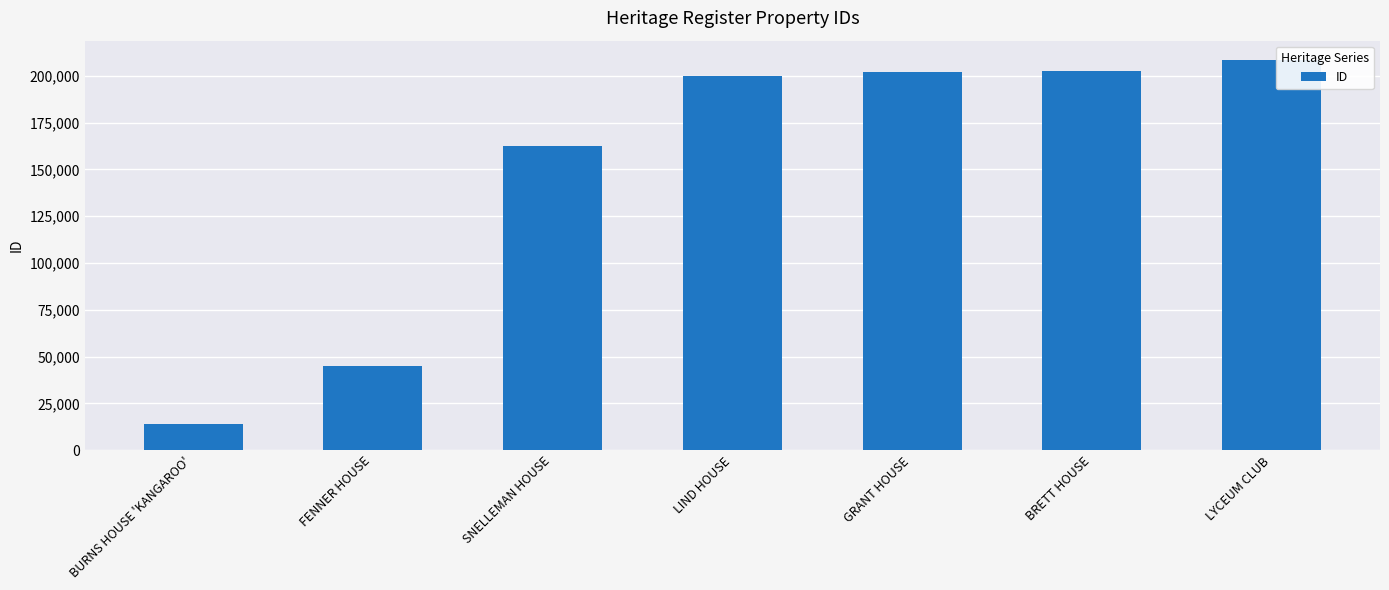

Where is the data nearest to the value 111300?

SNELLEMAN HOUSE